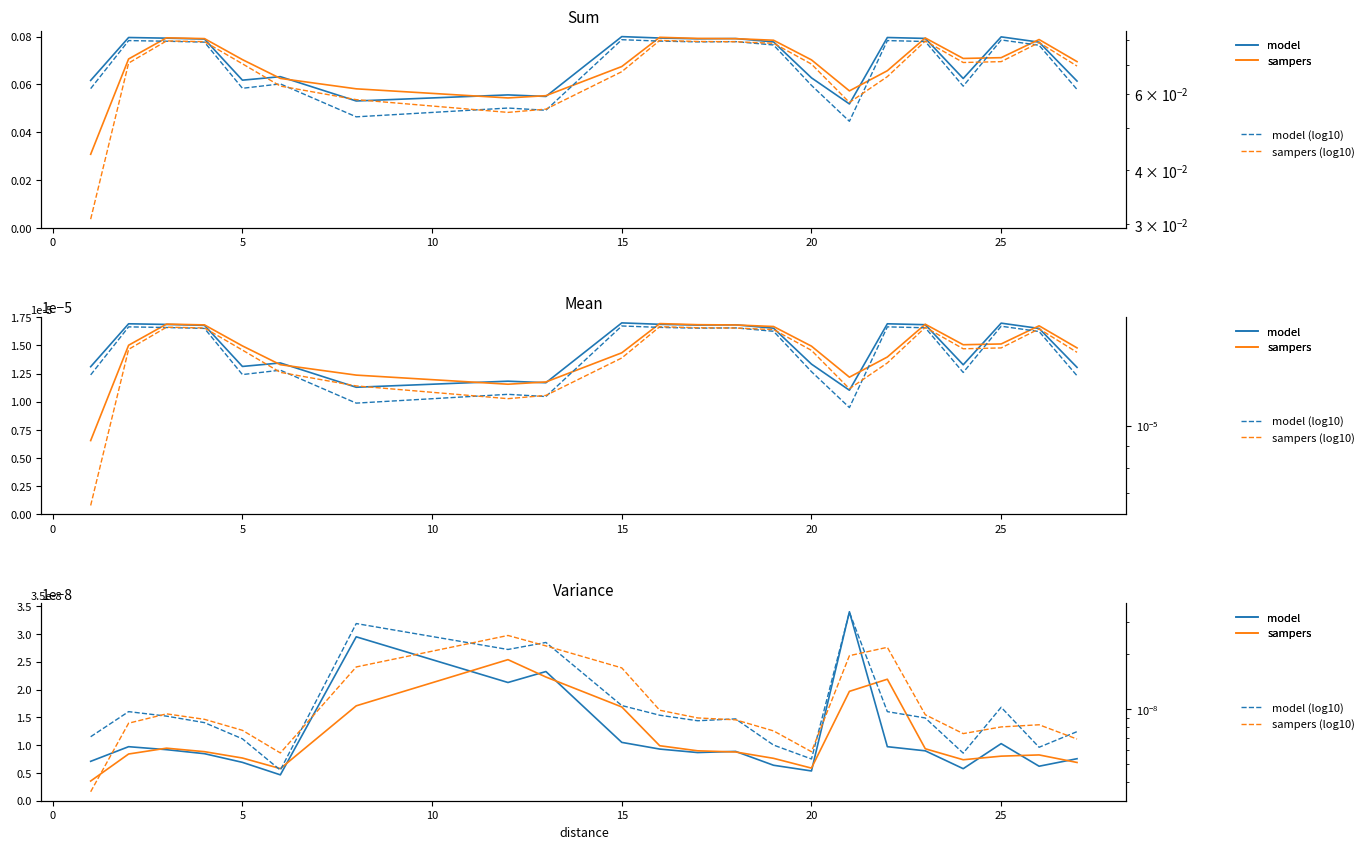

The value of model (log10) at 20 is 0.0. True or false?

False